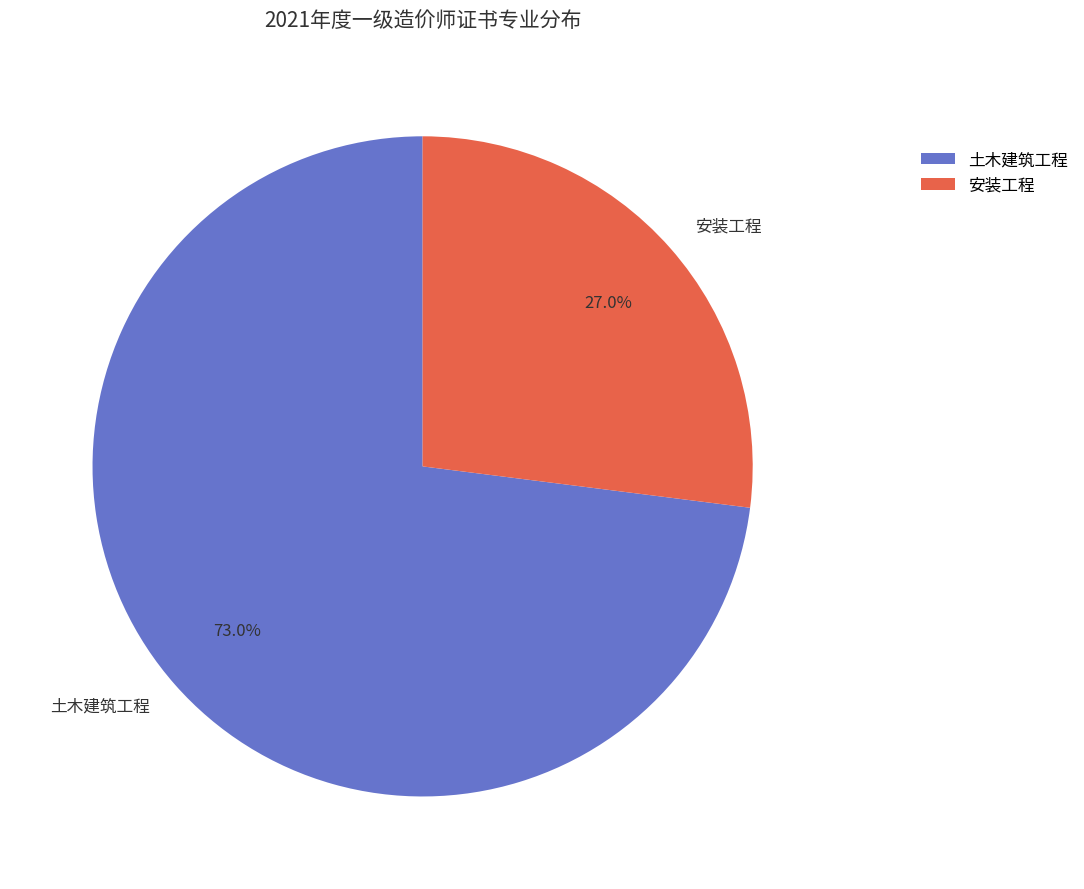

To the nearest percent, what portion does 土木建筑工程 represent?

73%